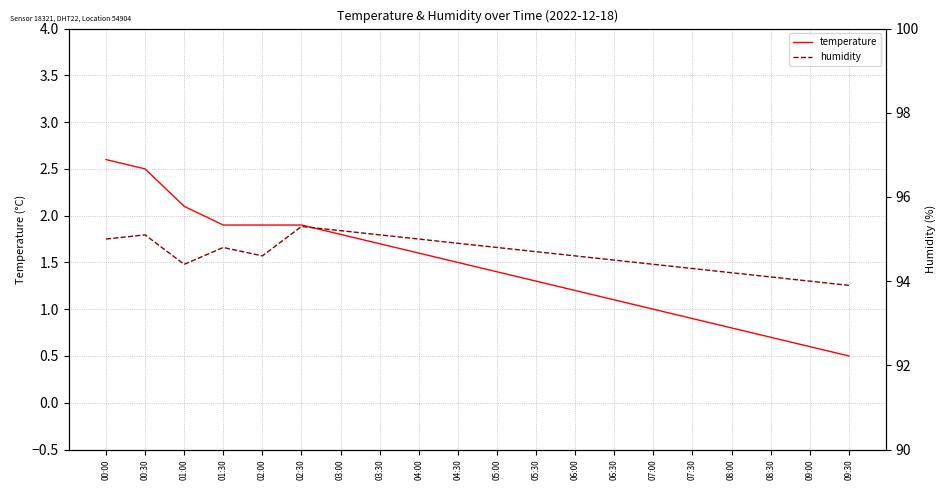

What position from the right is 02:30?

15